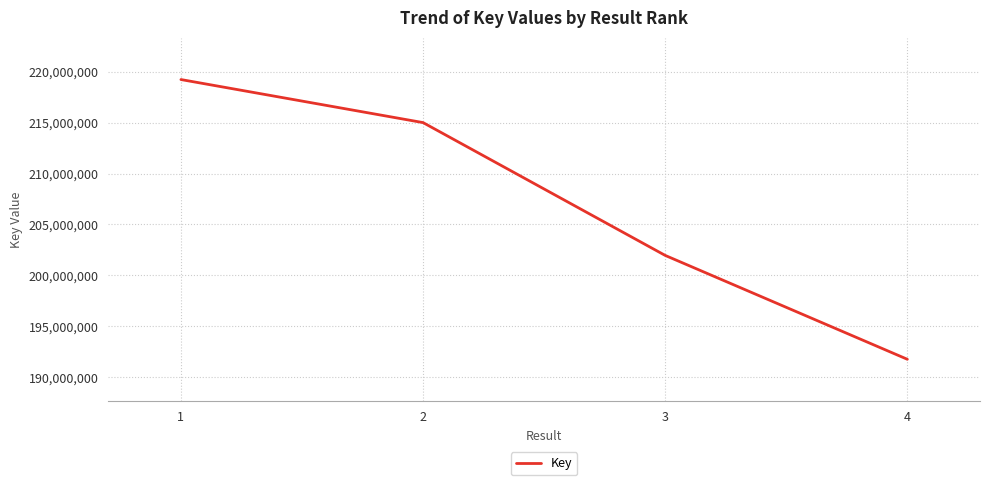

At which label does the data first exceed 215000420?

1